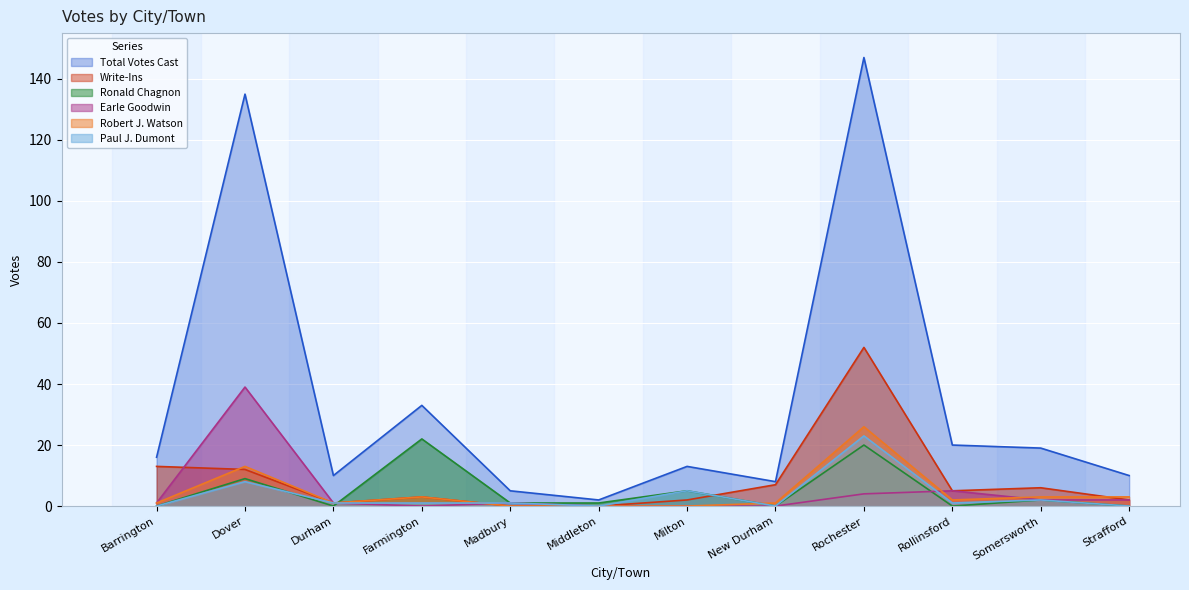

True or false: Robert J. Watson has more than 0 points higher than both neighbors.

True